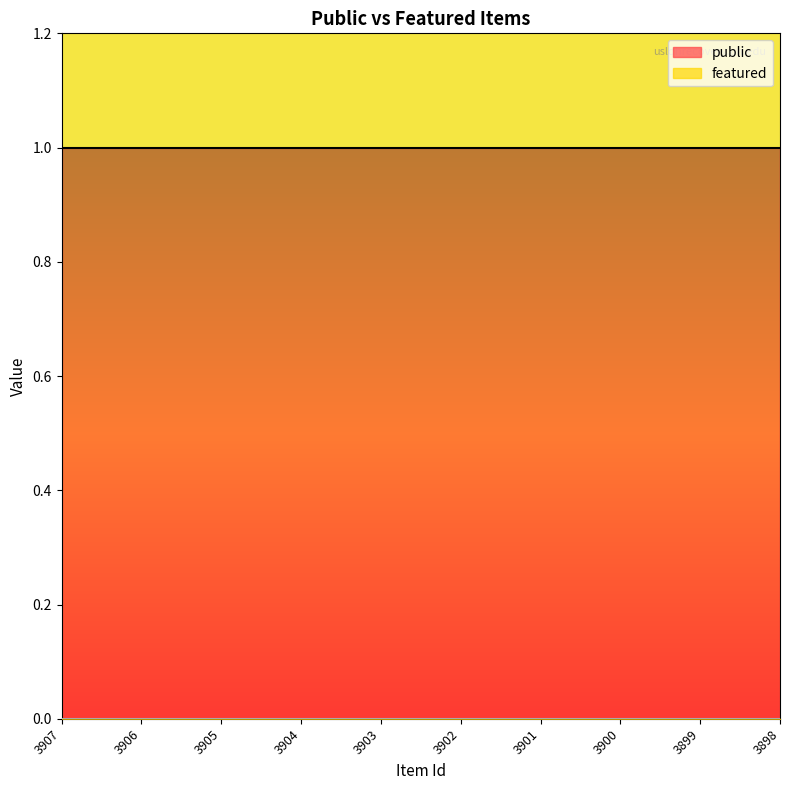

True or false: public and featured cross at least once.

False